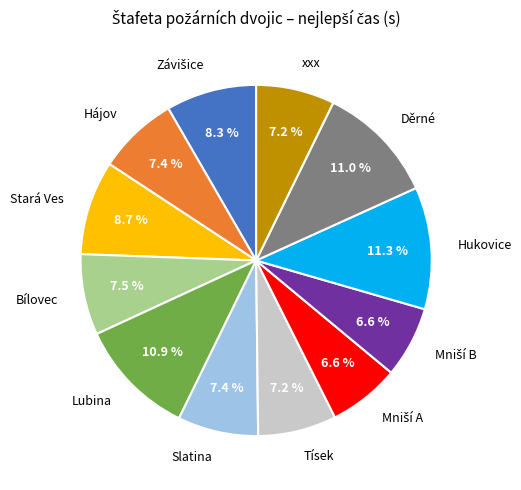

Is there a majority slice in this chart?

No